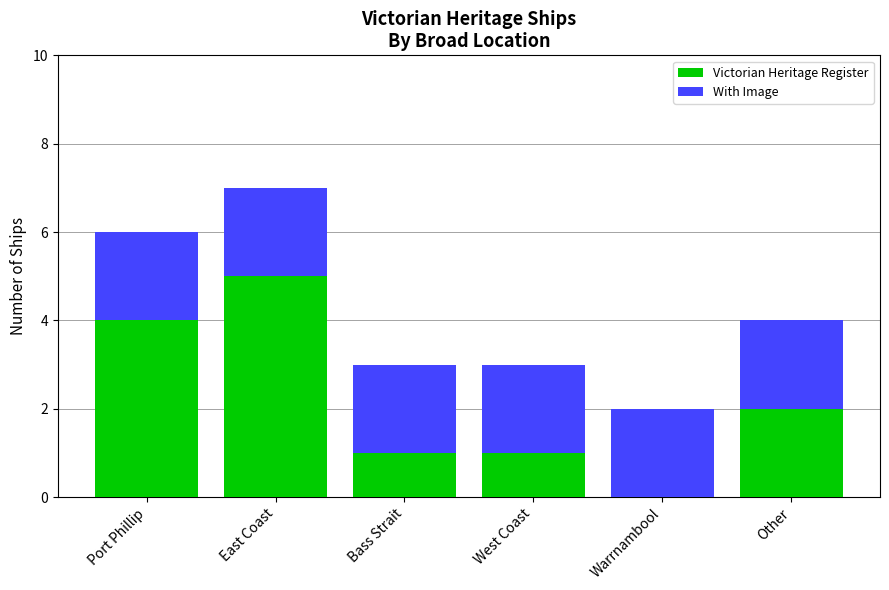

True or false: Victorian Heritage Register has a value of 1 at West Coast.

True